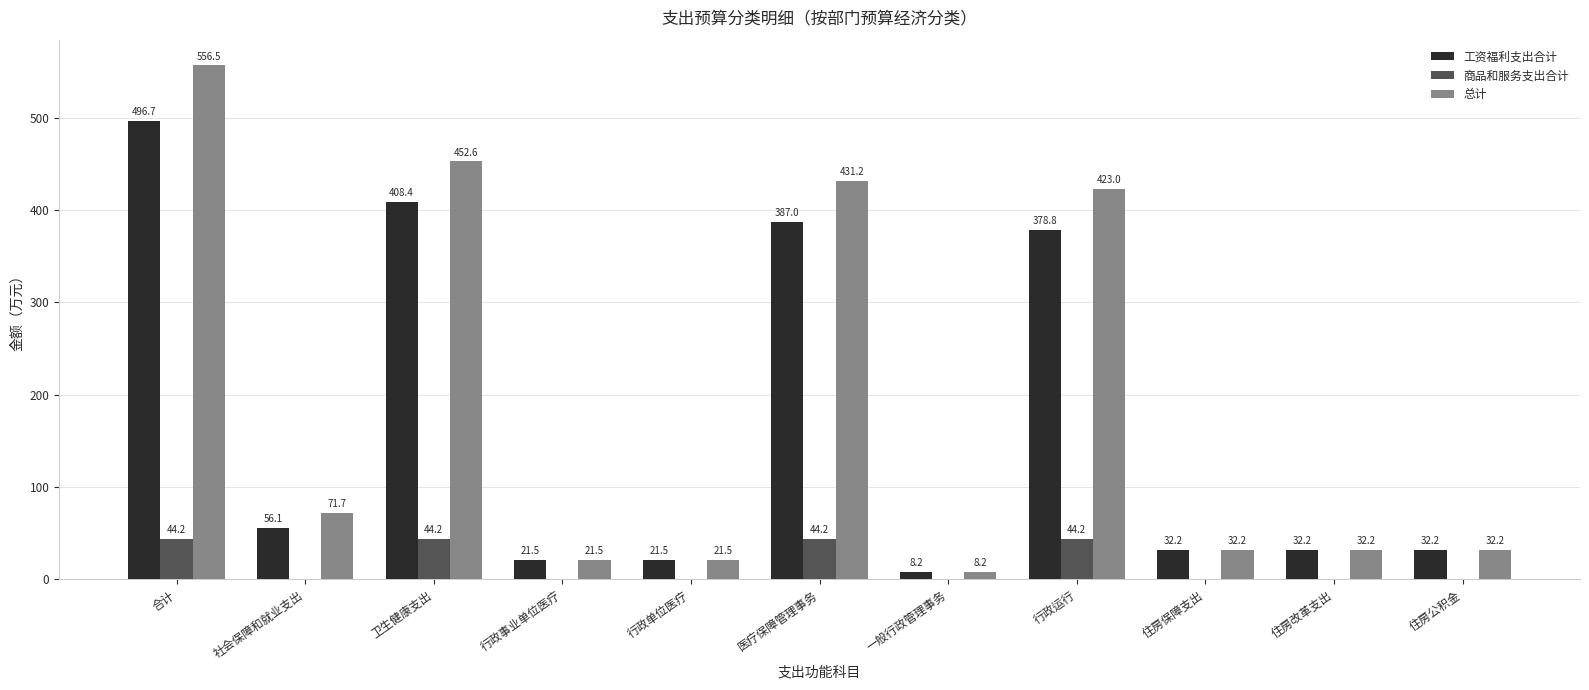

Count the number of data series in this chart.

3